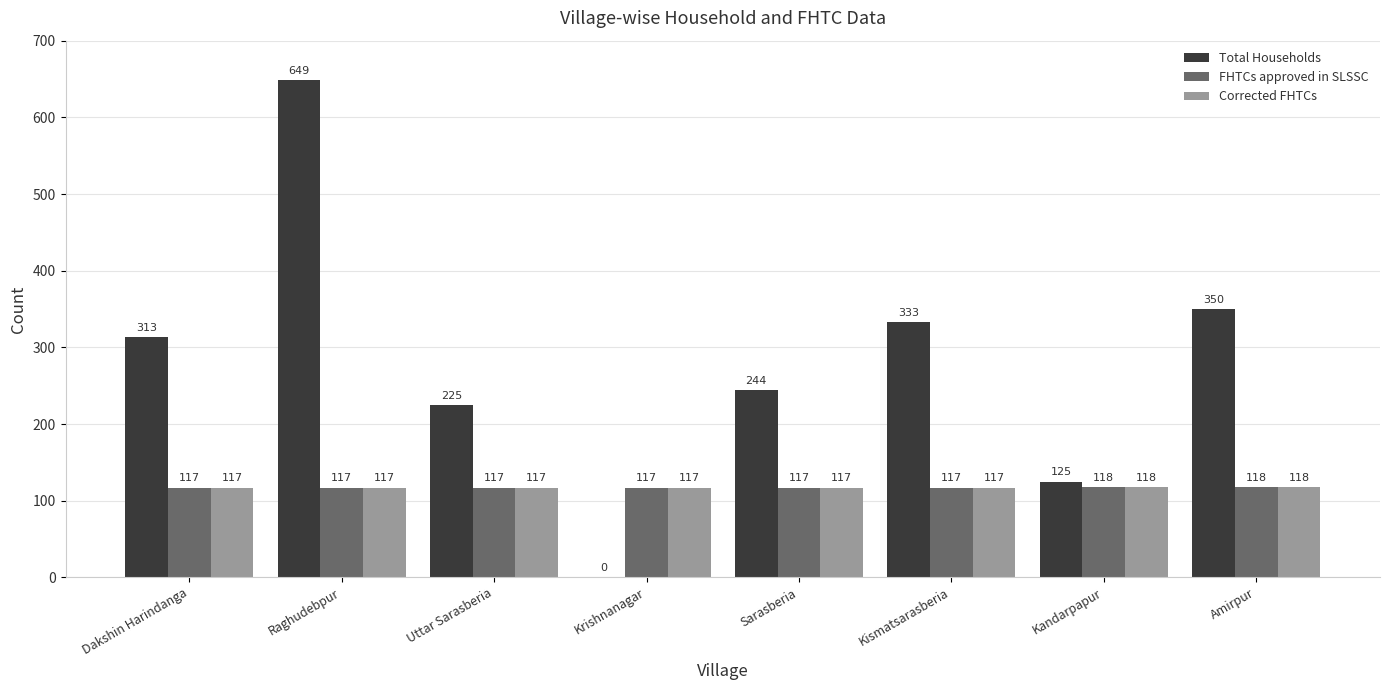

Reading left to right, list all the values displayed in this chart.

Total Households: Dakshin Harindanga=313	Raghudebpur=649	Uttar Sarasberia=225	Krishnanagar=0	Sarasberia=244	Kismatsarasberia=333	Kandarpapur=125	Amirpur=350
FHTCs approved in SLSSC: Dakshin Harindanga=117	Raghudebpur=117	Uttar Sarasberia=117	Krishnanagar=117	Sarasberia=117	Kismatsarasberia=117	Kandarpapur=118	Amirpur=118
Corrected FHTCs: Dakshin Harindanga=117	Raghudebpur=117	Uttar Sarasberia=117	Krishnanagar=117	Sarasberia=117	Kismatsarasberia=117	Kandarpapur=118	Amirpur=118